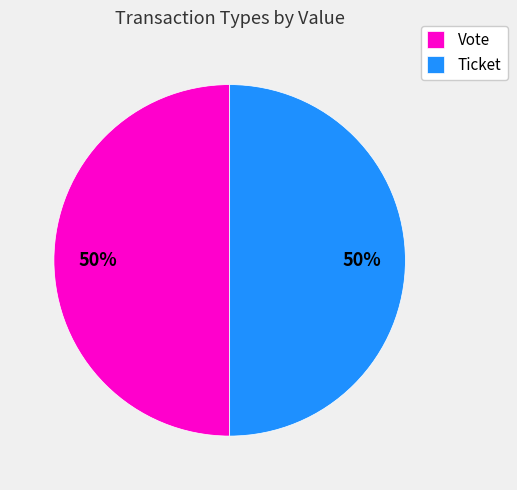

What is the ratio of the value at Ticket to the value at Vote?

1.0